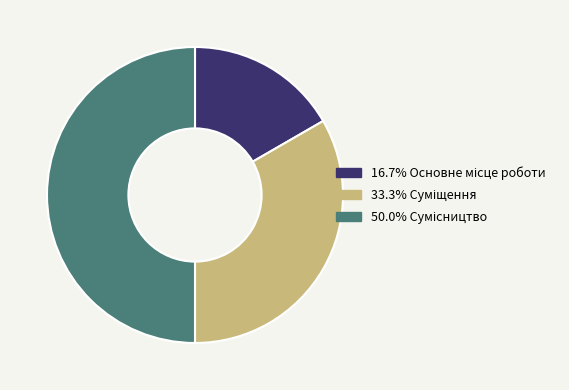

How many segments does this pie chart have?

3